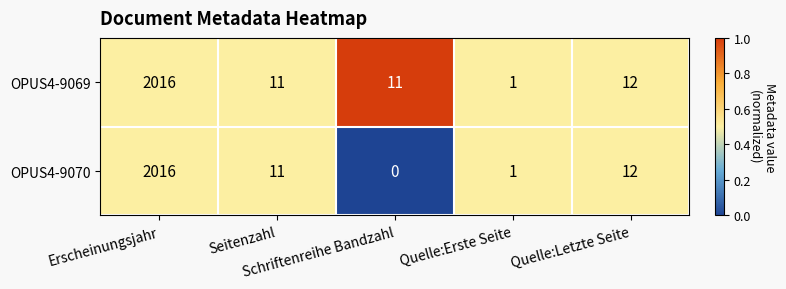

At which category is the sum across all series the highest?

Erscheinungsjahr